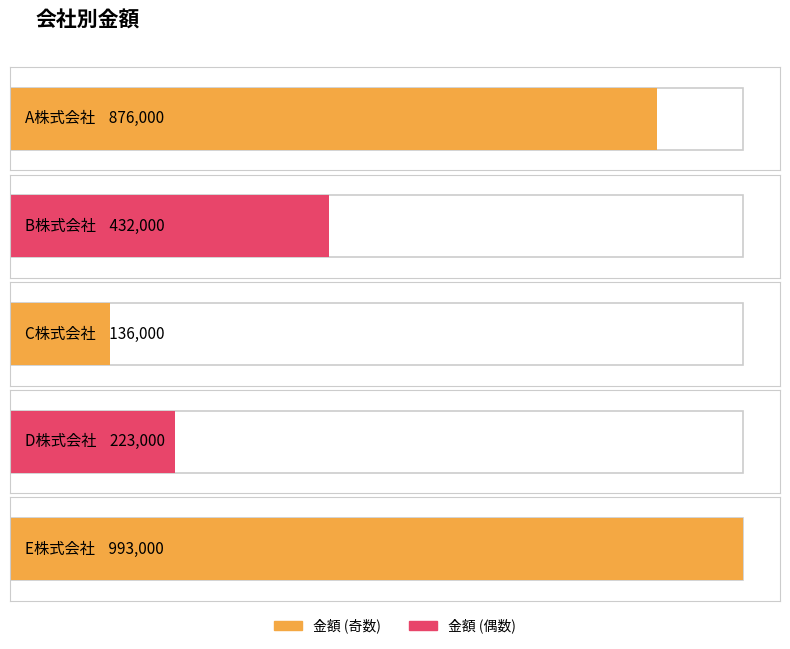

Where is the data nearest to the value 564500?

B株式会社